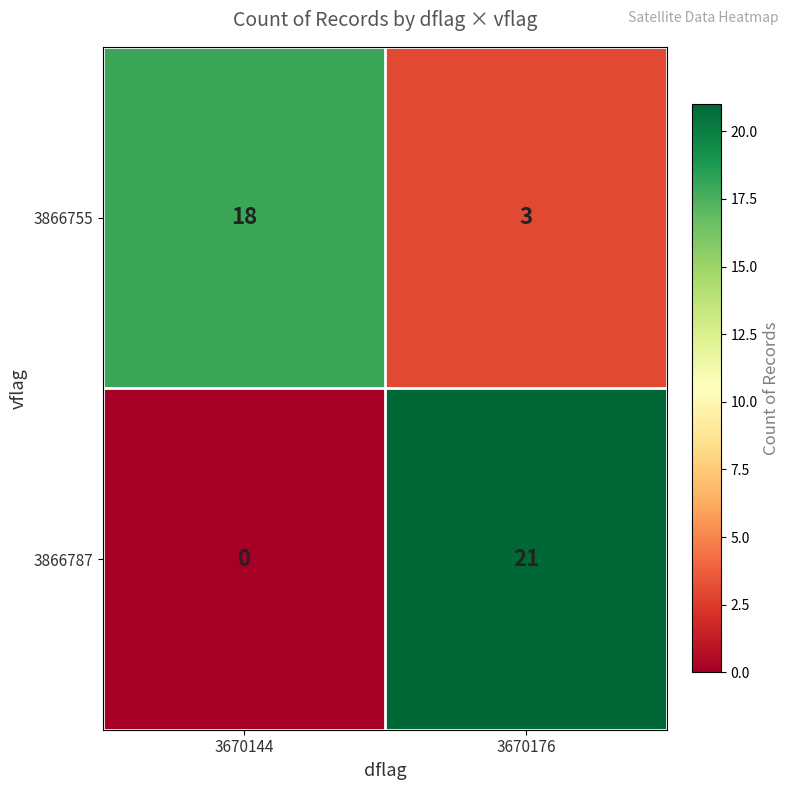

Which series has the largest range (max minus min)?

3866787